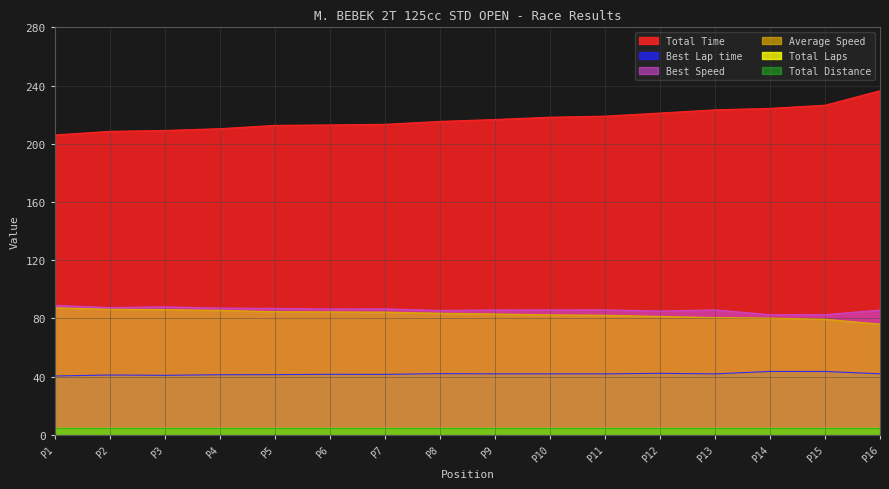

How many data points in Total Time are above 216?

8